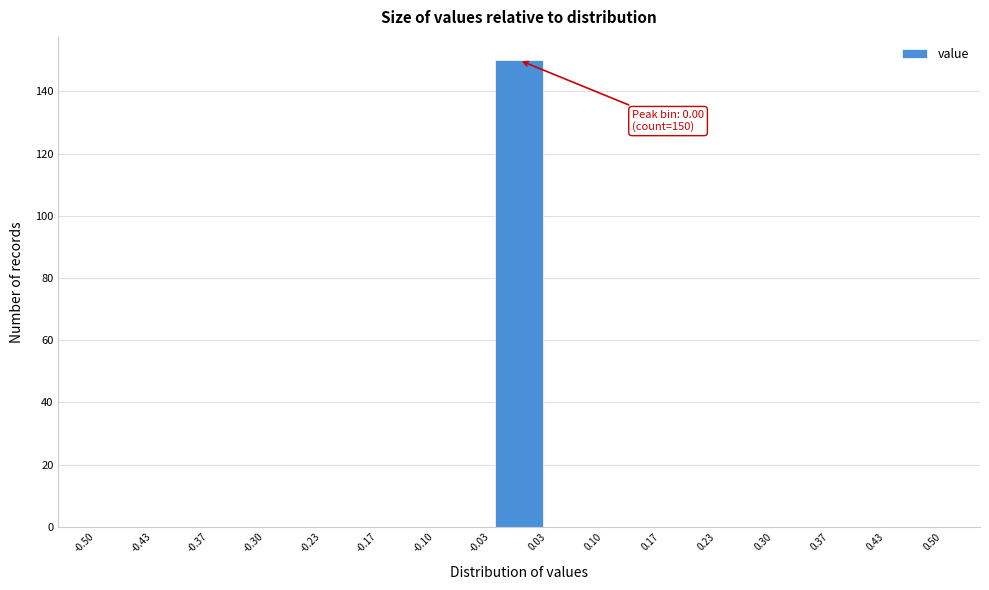

Over which range of the x-axis is the bar tallest?

-0.03 to 0.03